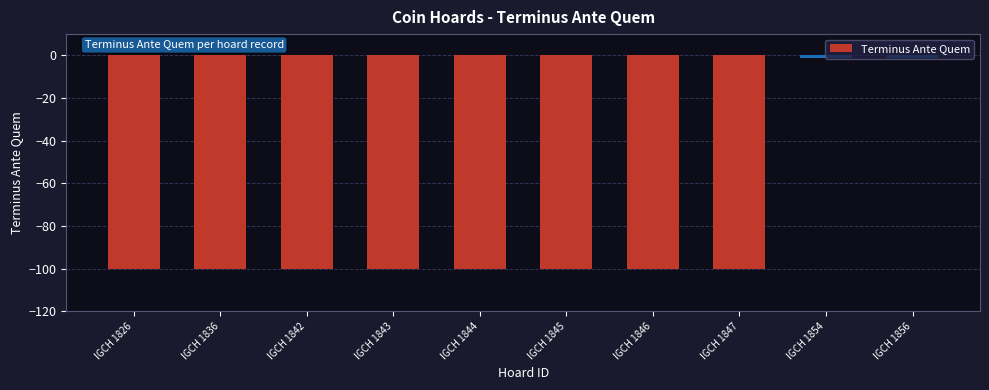

The value at IGCH 1843 is -47. True or false?

False